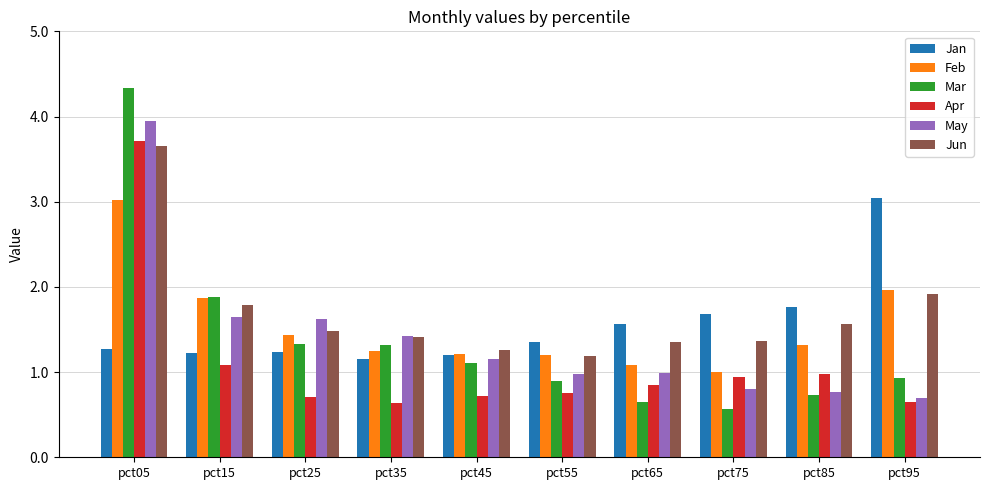

What value does the Jan series have at pct35?

1.2